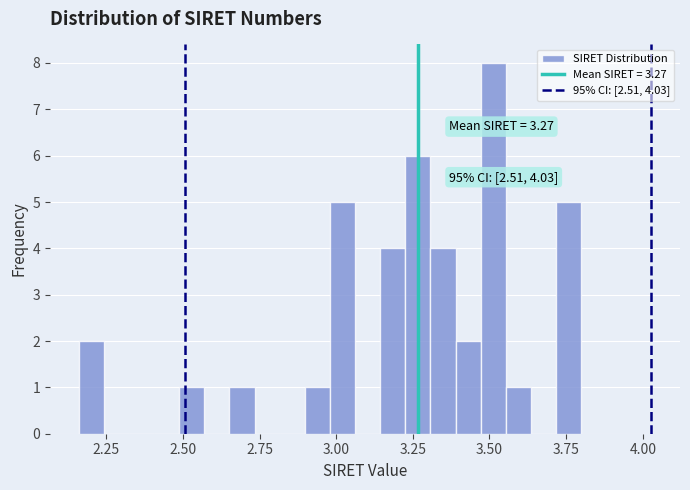

Read against the x-axis, roughly where is the centre of the tallest bar?

3.50